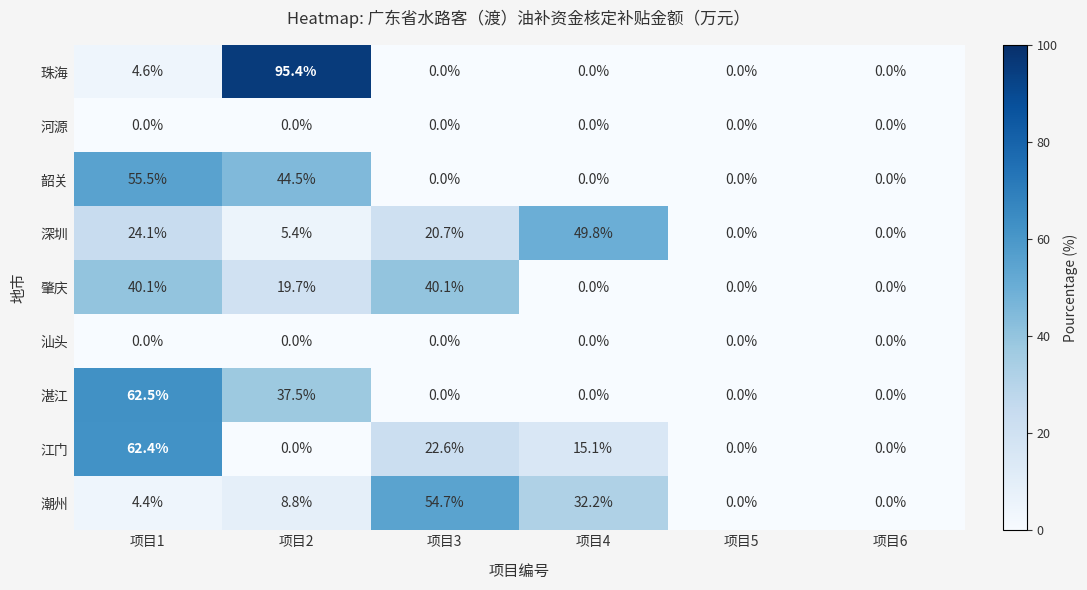

The 汕头 series shows 0.0 at 项目2. True or false?

True